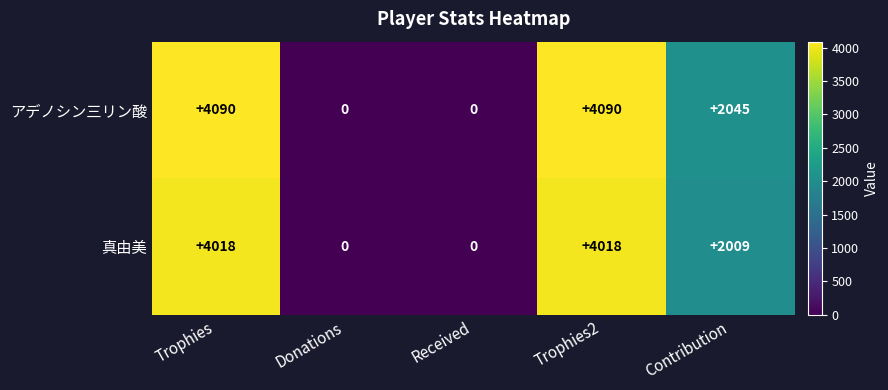

What is the spread (max minus min) of values at Trophies2?

72